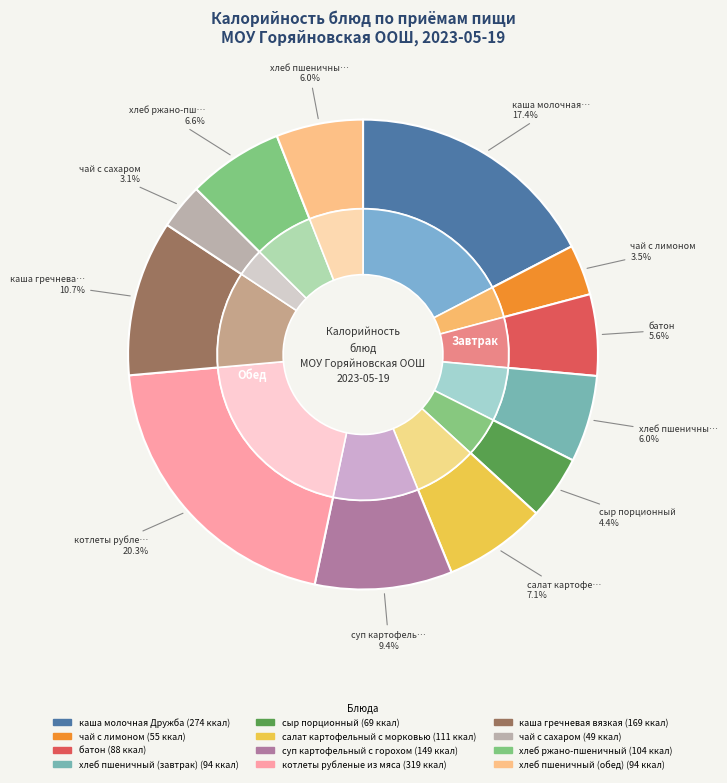

Approximately how many times larger is the value at сыр порционный compared to чай с лимоном?

1.3